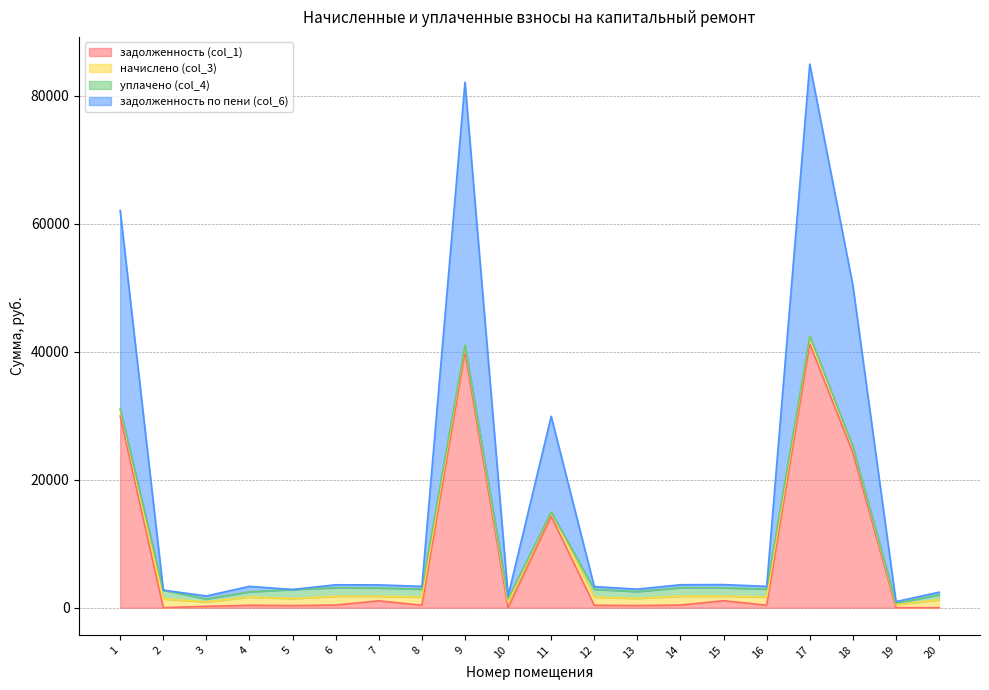

Does the chart have visible grid lines?

Yes